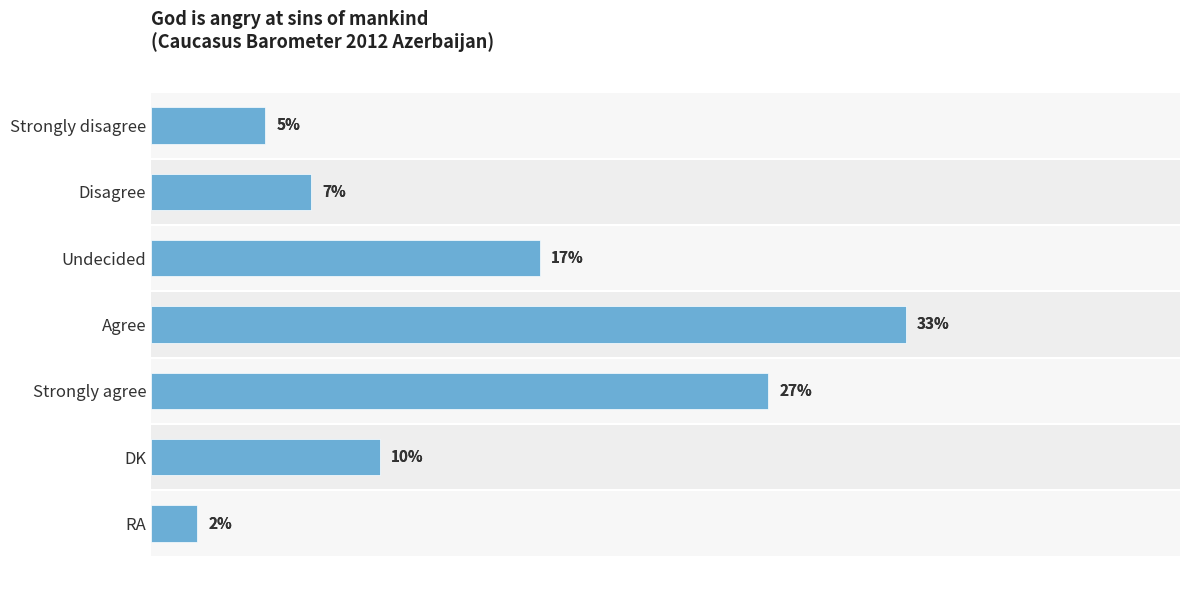

Reading right to left, transcribe all the data shown in this chart.

2	10	27	33	17	7	5